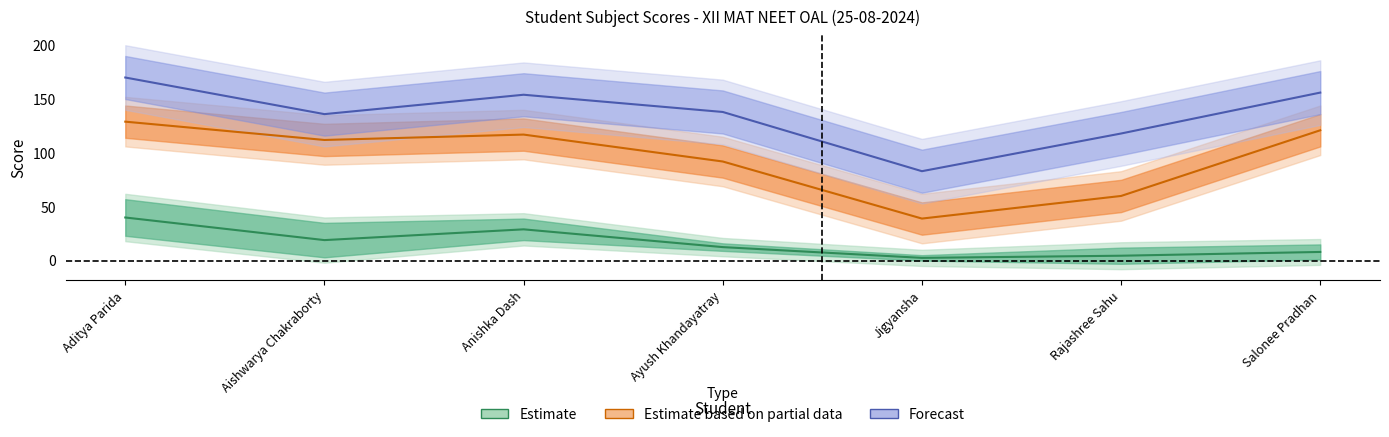

At which label is Estimate closest to 21?

Aishwarya Chakraborty